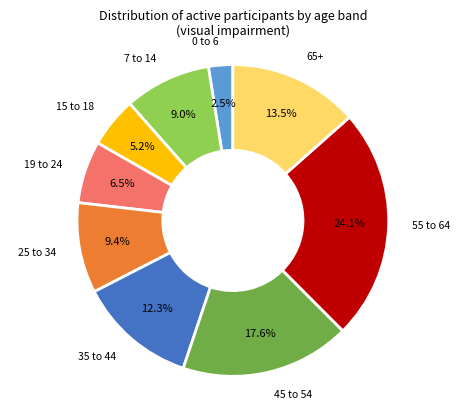

To the nearest percent, what is the average slice percentage?

11%